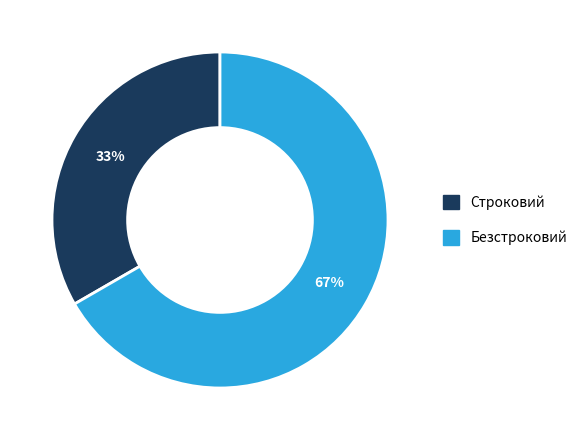

To the nearest percent, what percentage of the pie is Строковий?

33%